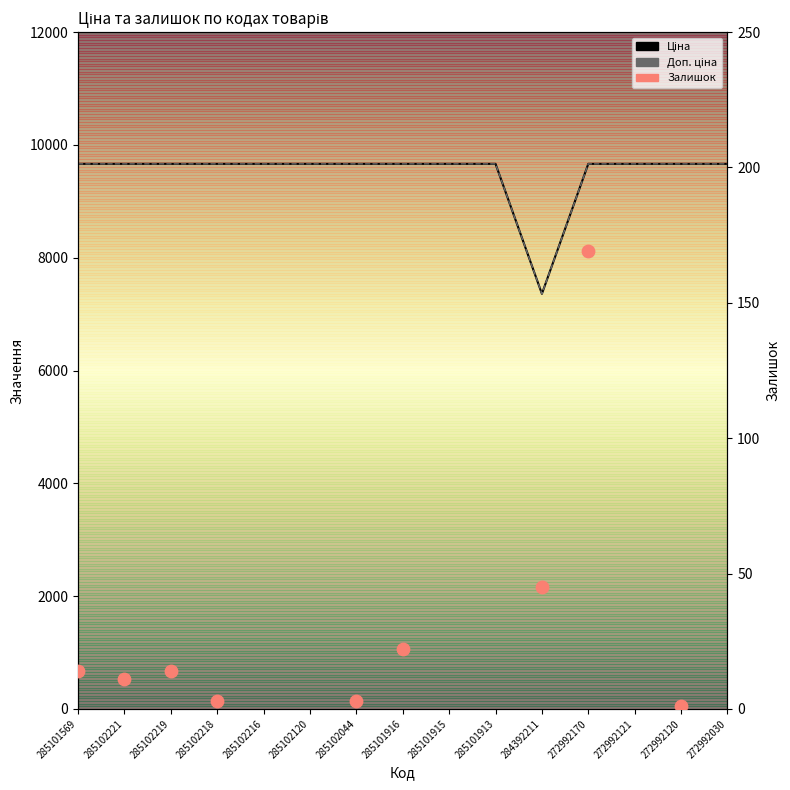

Which series has the widest spread of Y values?

Ціна